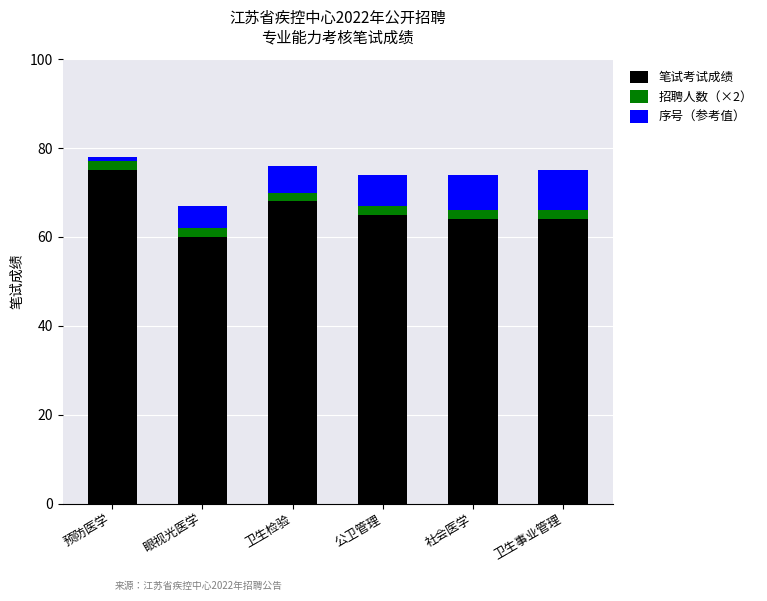

What is the difference between the maximum and minimum values in the 笔试考试成绩 series?

15